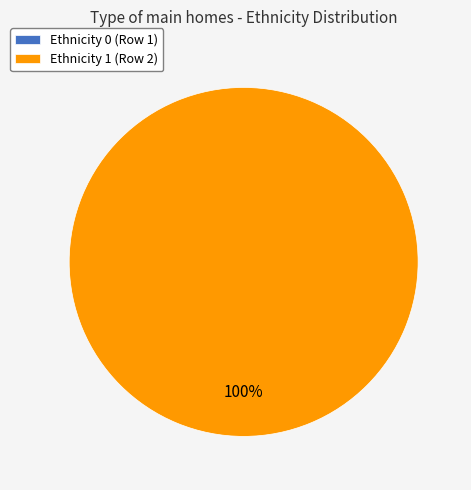

Which category accounts for the majority?

2